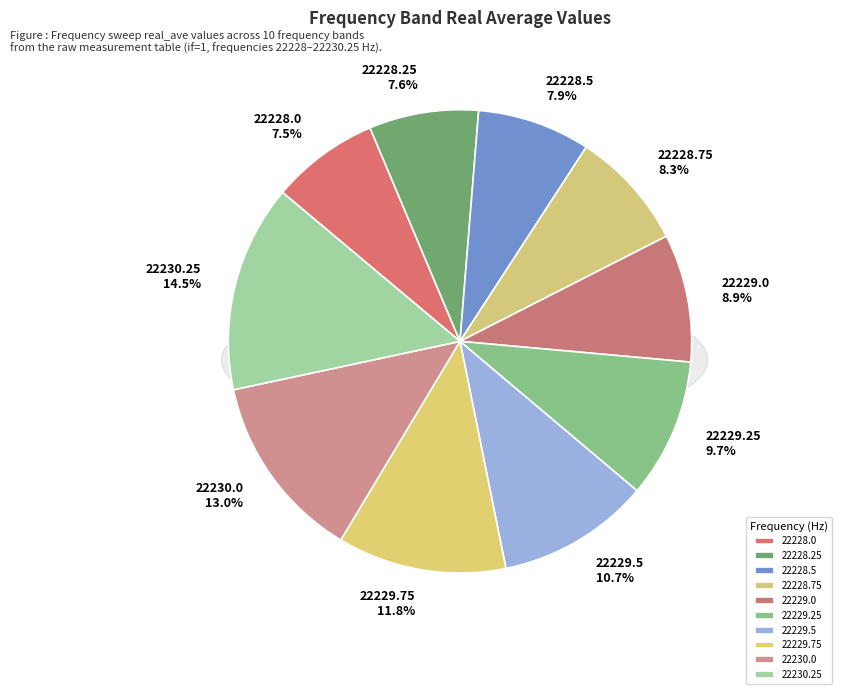

To the nearest percent, what percentage of the pie is 22230.0?

13%